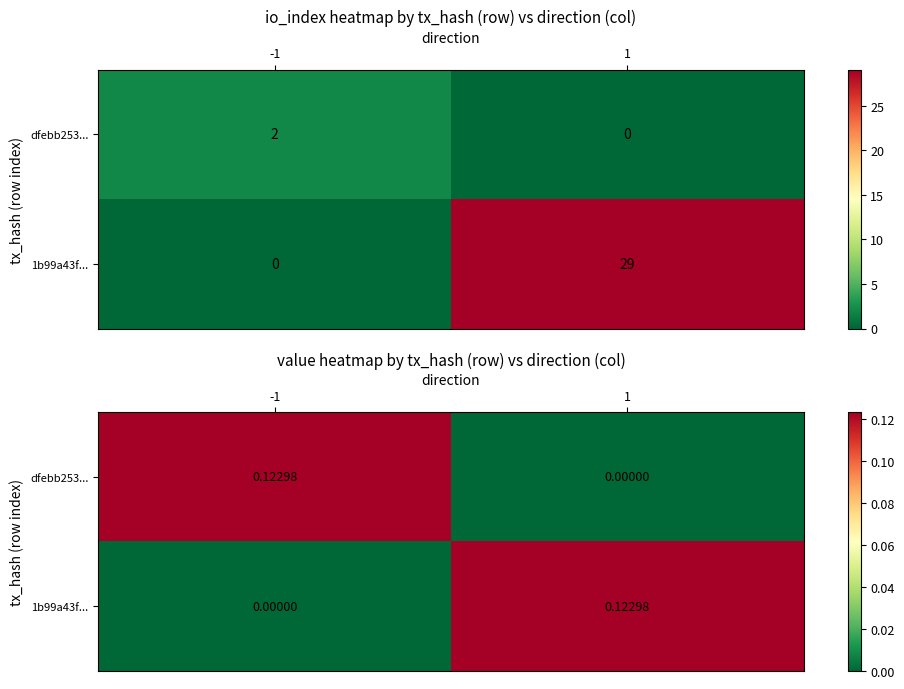

At which label does 1b99a43f... reach its peak?

1